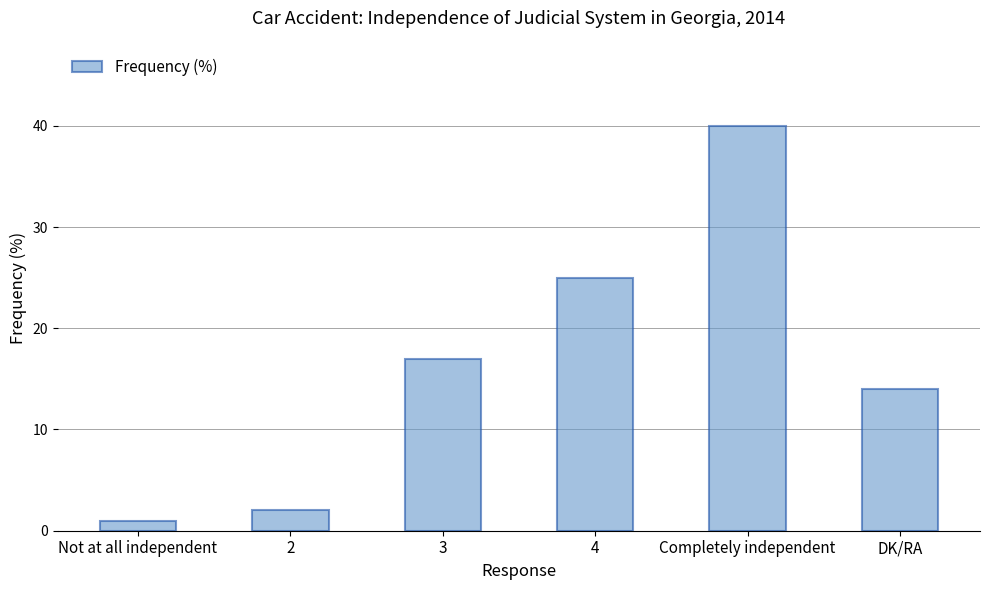

Does the chart contain any negative values?

No